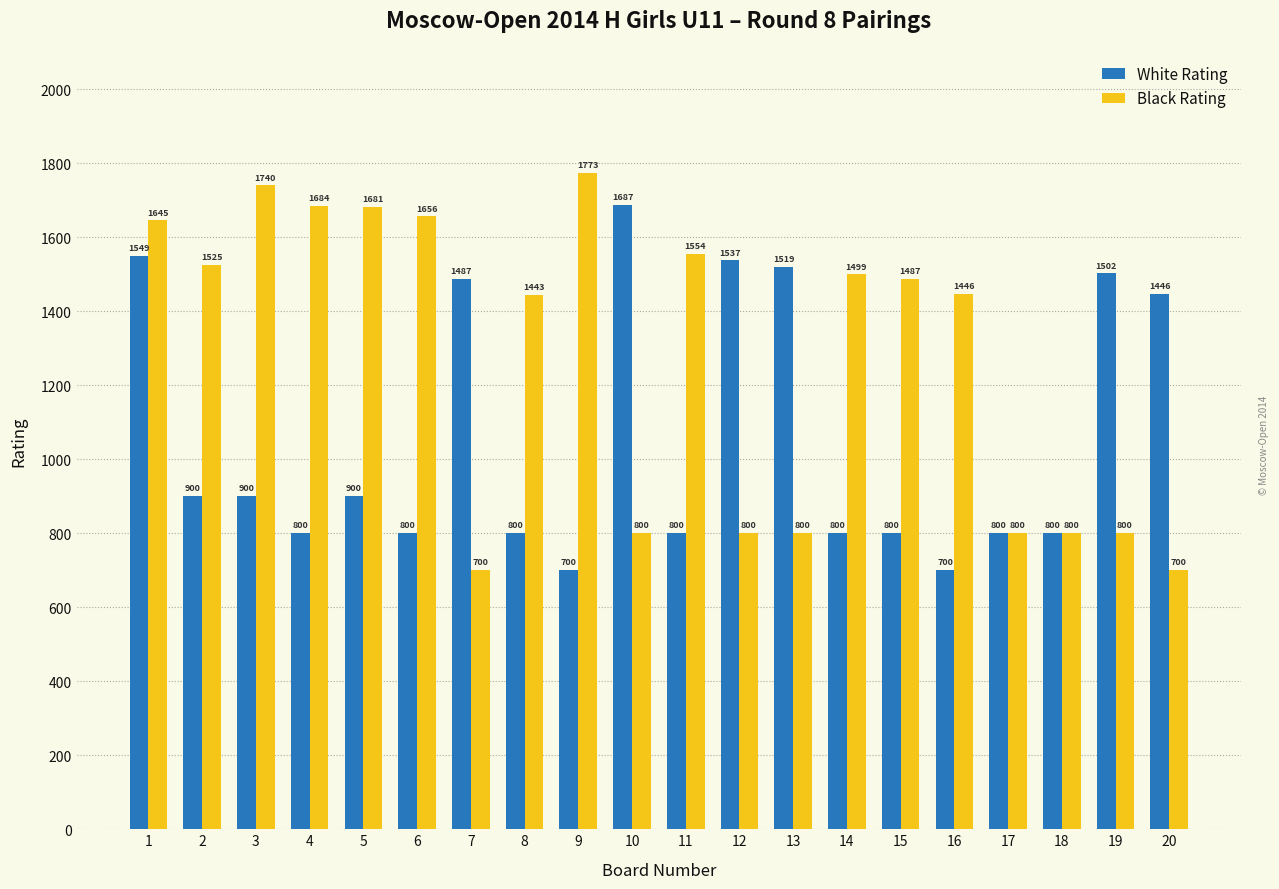

Does the chart contain stacked bars?

No